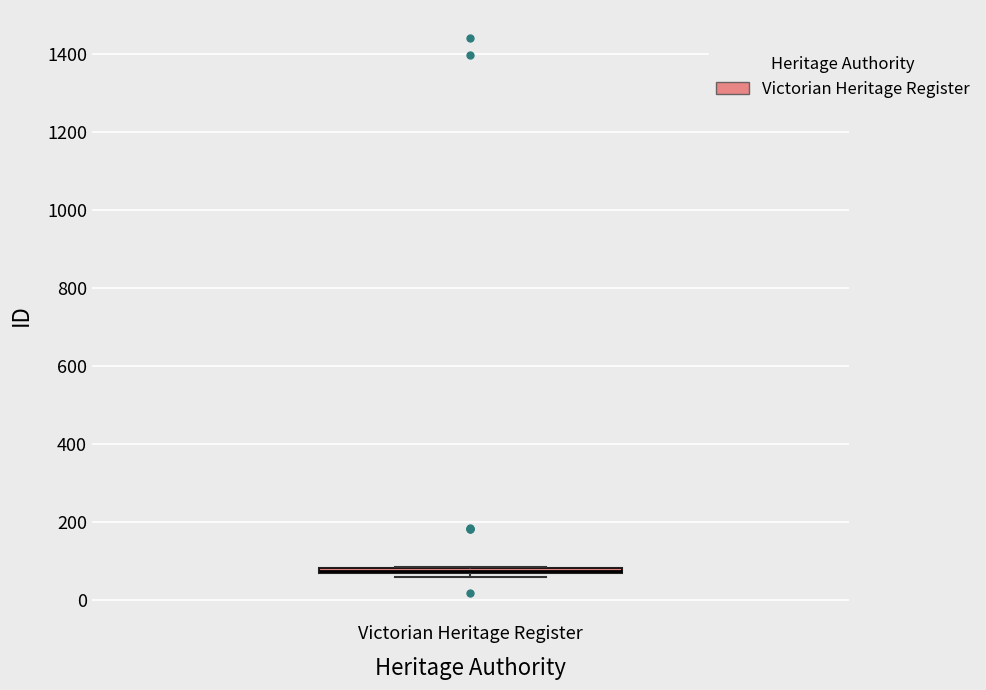

Where is the upper edge of the box for Victorian Heritage Register on the y-axis? The values are not printed on the chart, so give them approximately, as read against the axis.

80